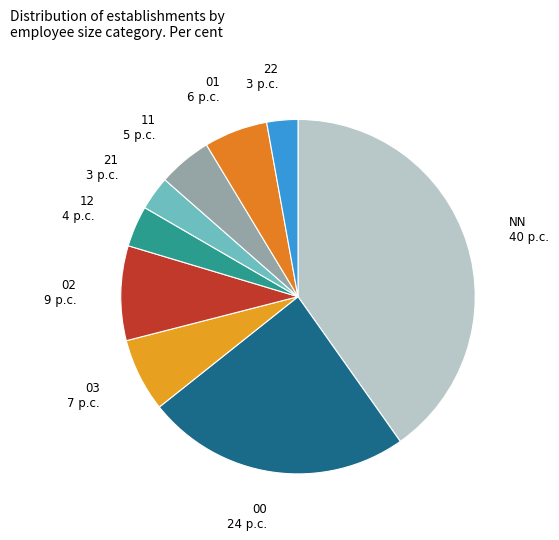

Count the number of slices in the pie.

9